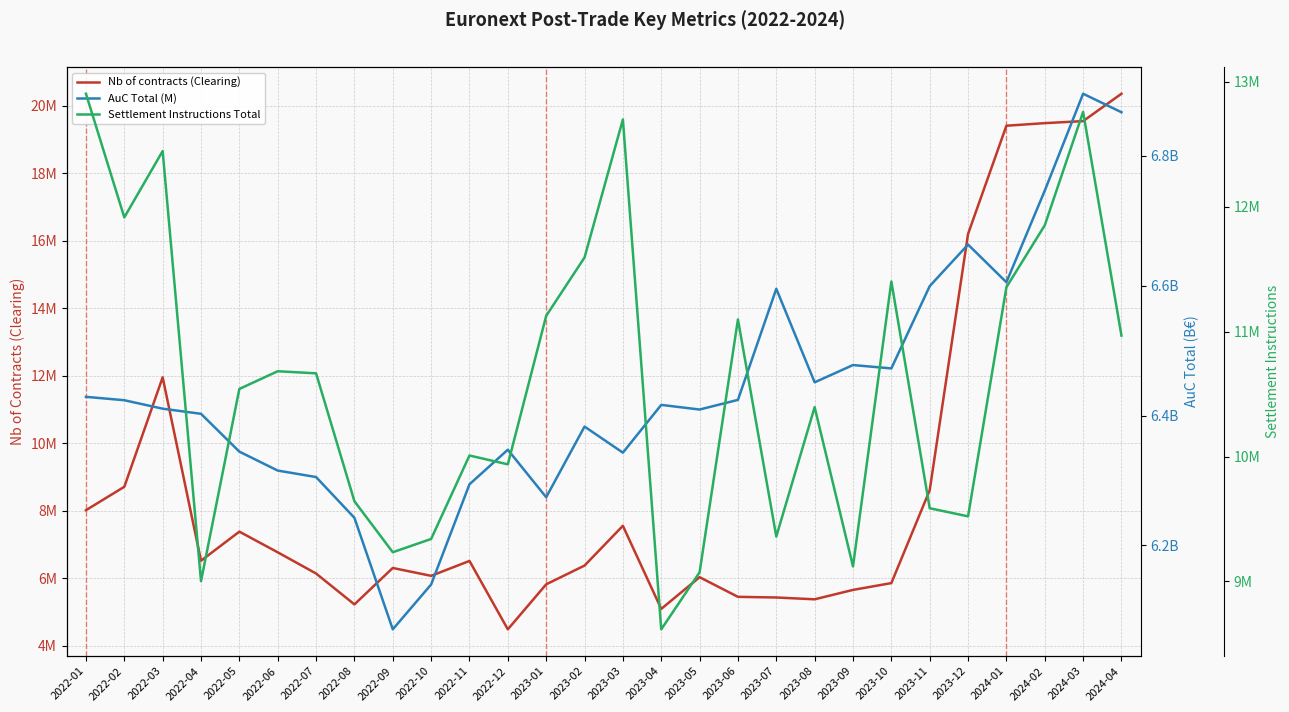

How many lines are shown in the chart?

3